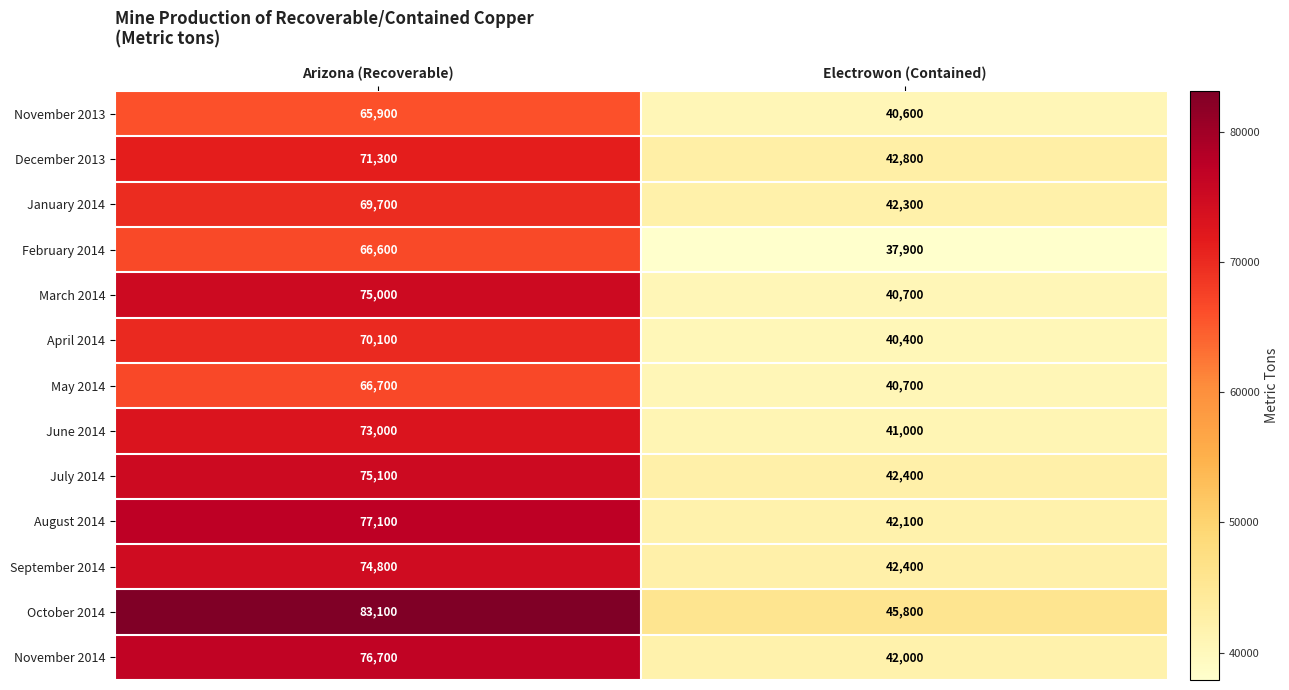

Reading left to right, transcribe all the data shown in this chart.

November 2013: Arizona (Recoverable)=65900	Electrowon (Contained)=40600
December 2013: Arizona (Recoverable)=71300	Electrowon (Contained)=42800
January 2014: Arizona (Recoverable)=69700	Electrowon (Contained)=42300
February 2014: Arizona (Recoverable)=66600	Electrowon (Contained)=37900
March 2014: Arizona (Recoverable)=75000	Electrowon (Contained)=40700
April 2014: Arizona (Recoverable)=70100	Electrowon (Contained)=40400
May 2014: Arizona (Recoverable)=66700	Electrowon (Contained)=40700
June 2014: Arizona (Recoverable)=73000	Electrowon (Contained)=41000
July 2014: Arizona (Recoverable)=75100	Electrowon (Contained)=42400
August 2014: Arizona (Recoverable)=77100	Electrowon (Contained)=42100
September 2014: Arizona (Recoverable)=74800	Electrowon (Contained)=42400
October 2014: Arizona (Recoverable)=83100	Electrowon (Contained)=45800
November 2014: Arizona (Recoverable)=76700	Electrowon (Contained)=42000